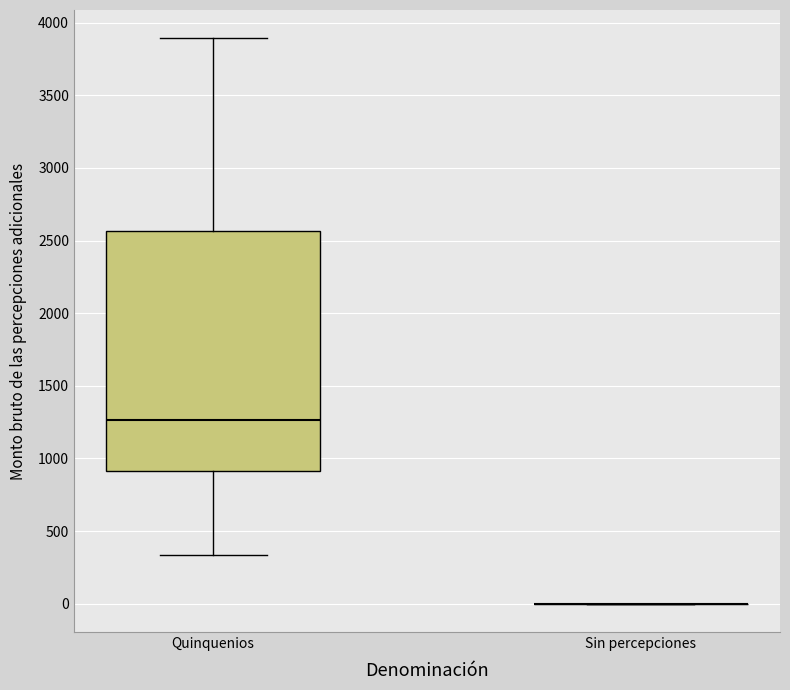

Reading left to right, transcribe this box plot: for each box, give where its median line is, the range the box spans, and where its two whiskers end, as read against the y-axis. The values are not printed on the chart, so give them approximately, as read against the axis.

Quinquenios: median 1250, box 900 to 2550, whiskers 350 to 3900
Sin percepciones: box collapsed to a line at 0, whiskers 0 to 0